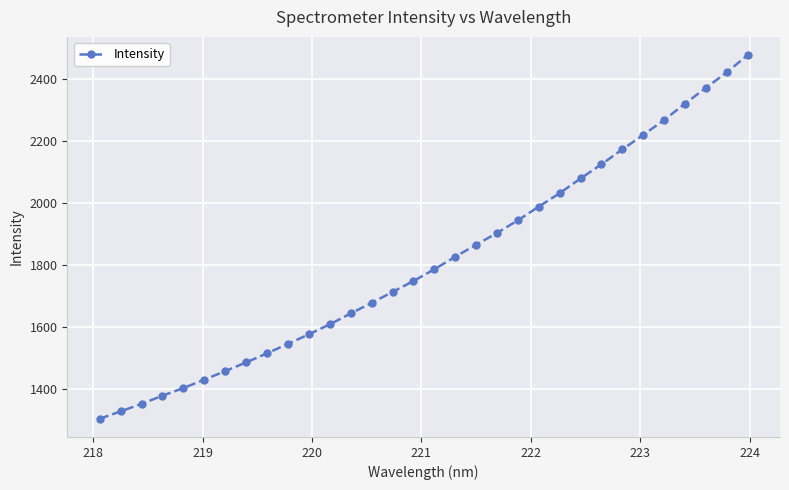

What is the maximum value shown in the chart?

2477.3